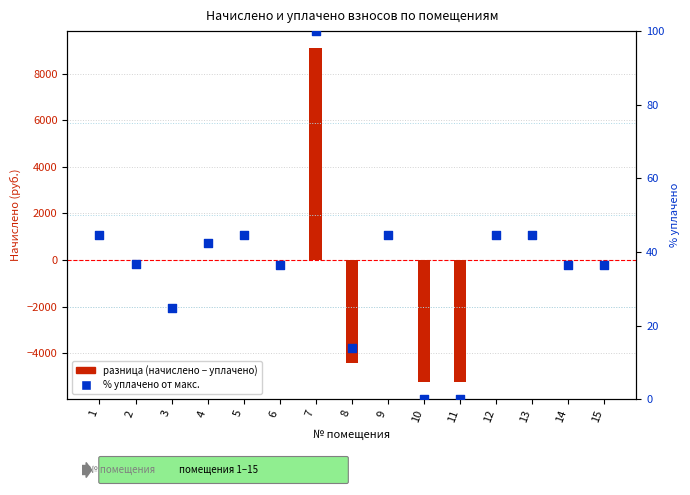

What are all the series names shown in the legend?

разница (начислено − уплачено), % уплачено от макс.